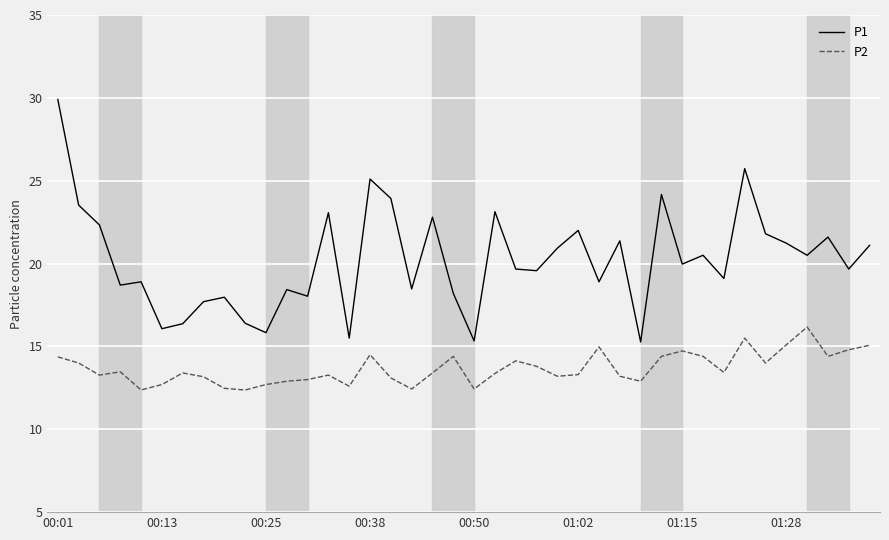

Does the chart have visible grid lines?

Yes